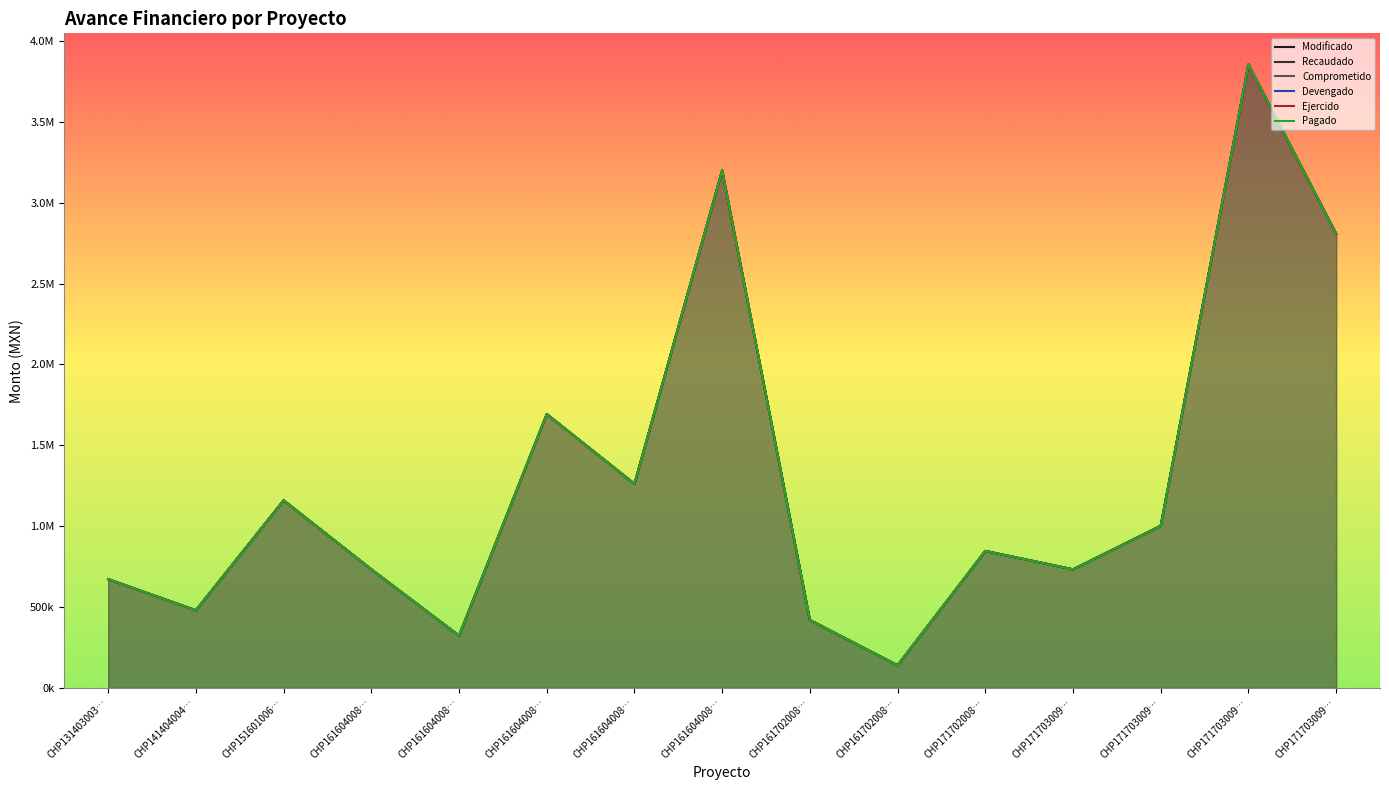

Between CHP16160400821322 and CHP16160400821339, which series saw the biggest shift?

Modificado